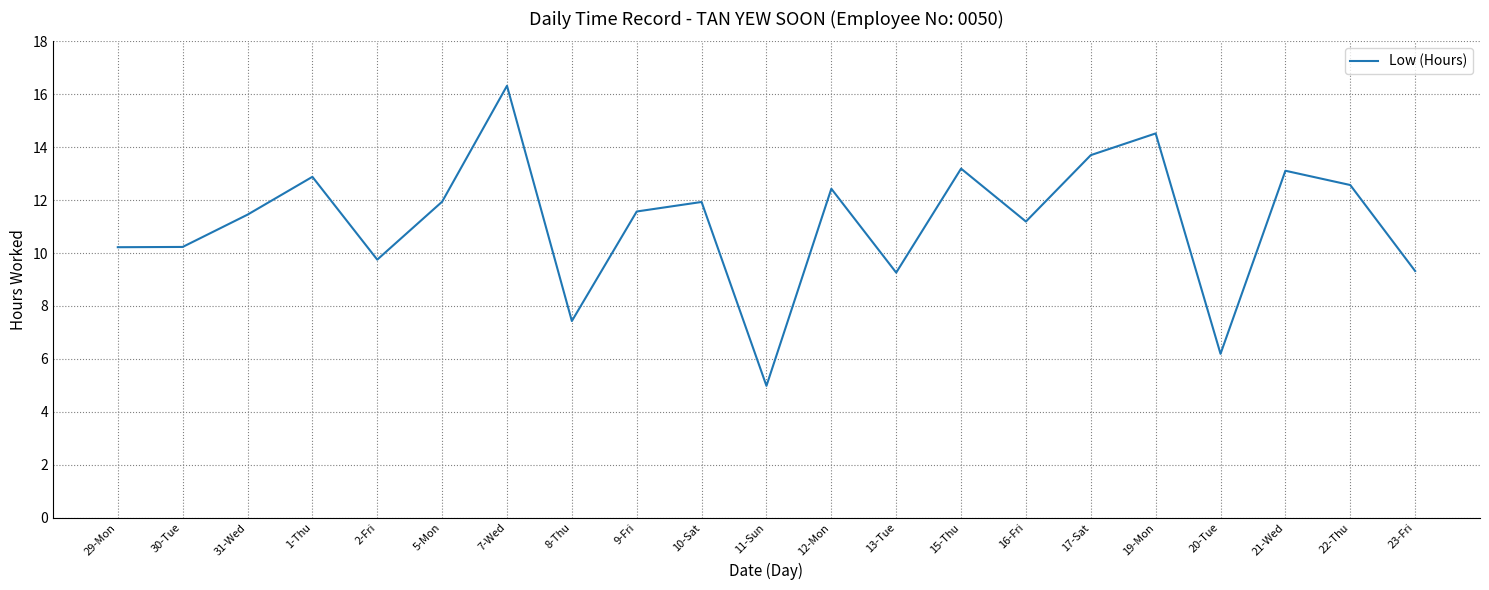

Does the chart display data point markers on the line(s)?

No